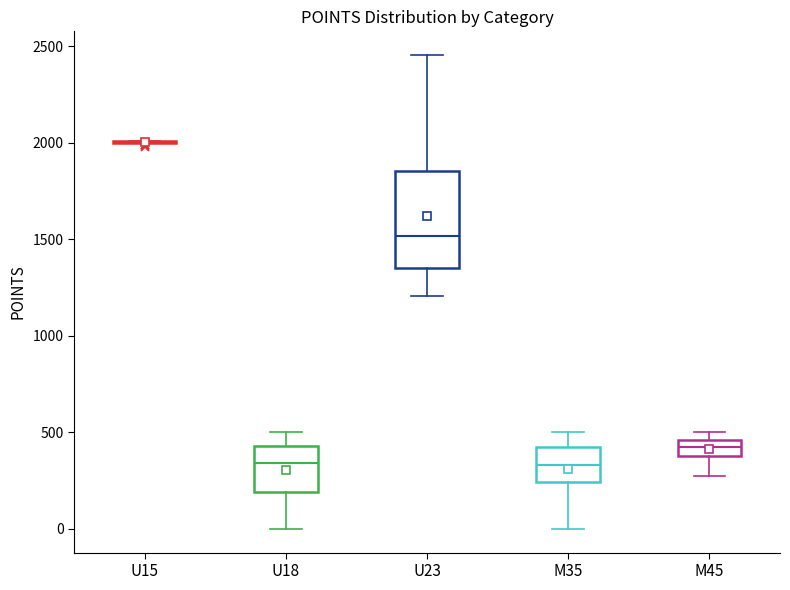

Comparing the boxes themselves (not the whiskers), which one is the tallest?

U23